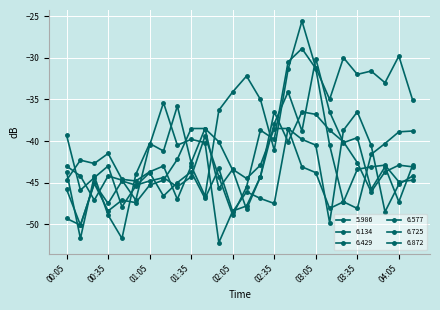

How many interior local valleys does the 5.986 series have?

8